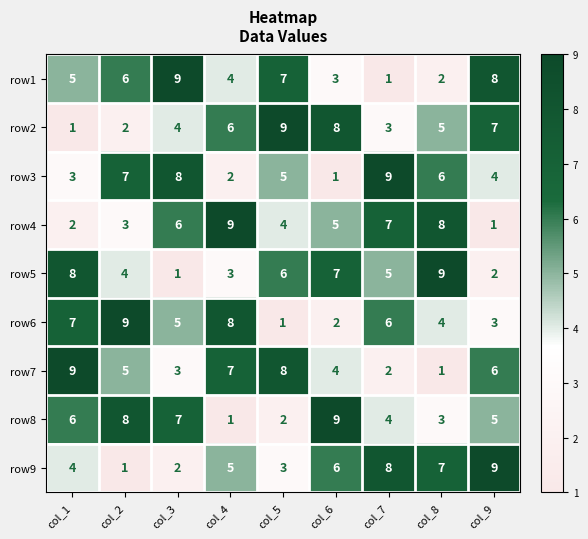

The row8 series shows 2 at col_5. True or false?

True